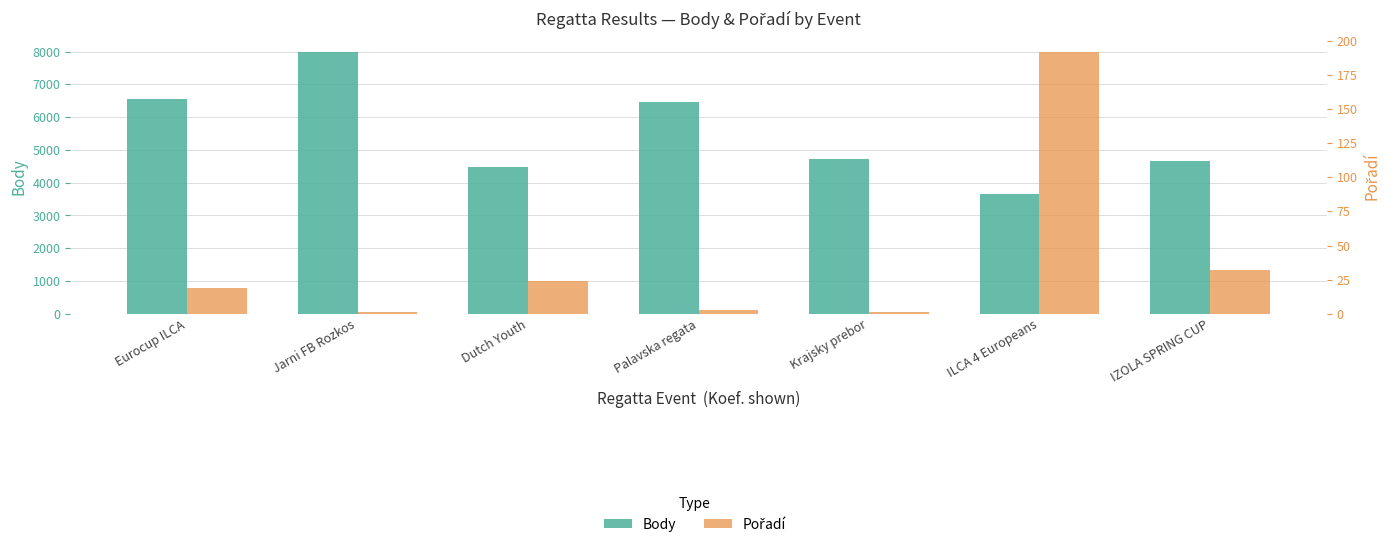

How many values in the Body series are below 4721?

3